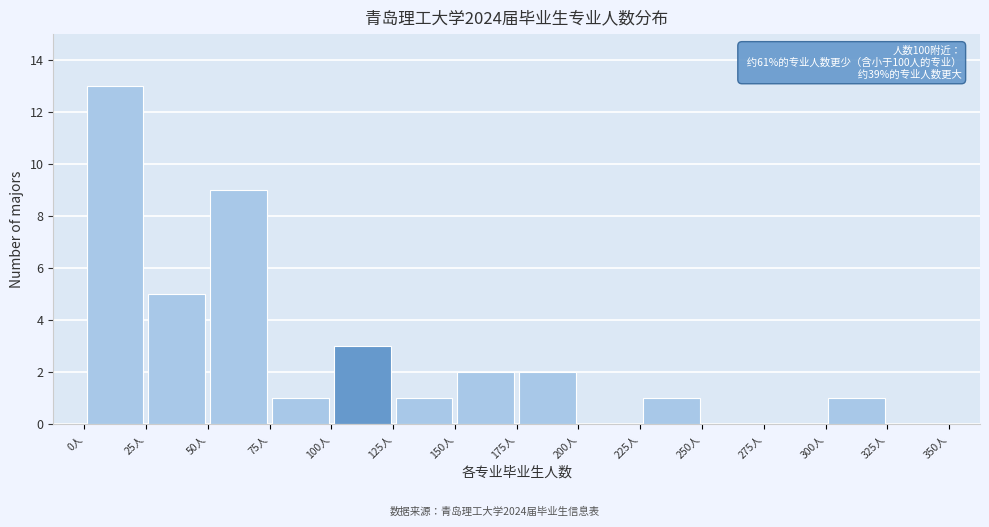

Over which range of the x-axis is the bar tallest?

0 to 25